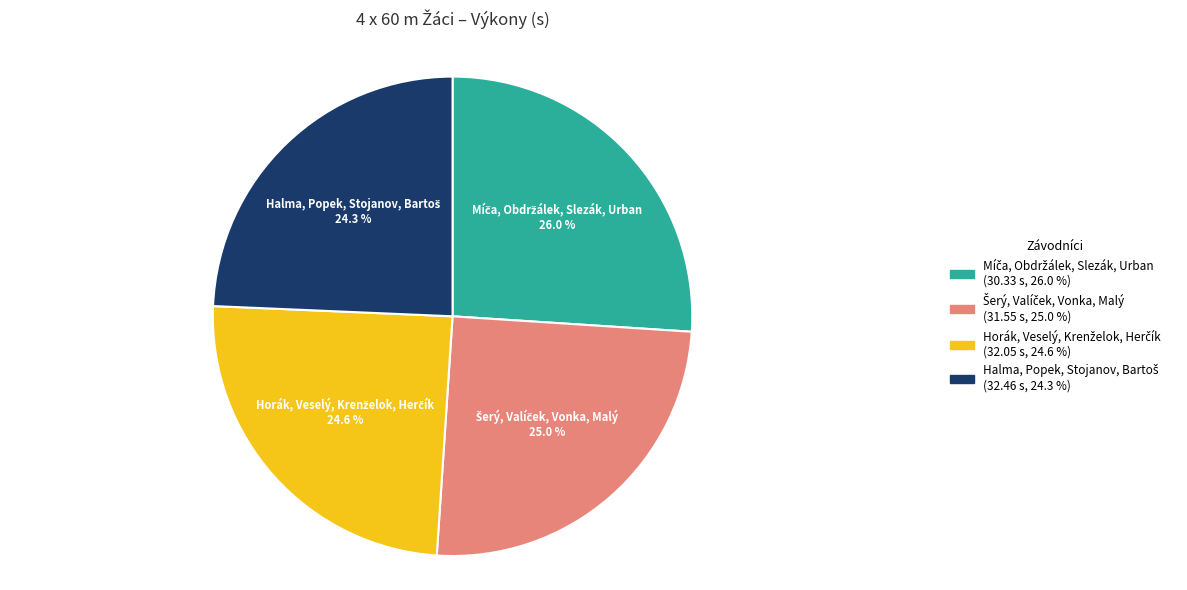

Is there any slice that represents more than half of the pie?

No